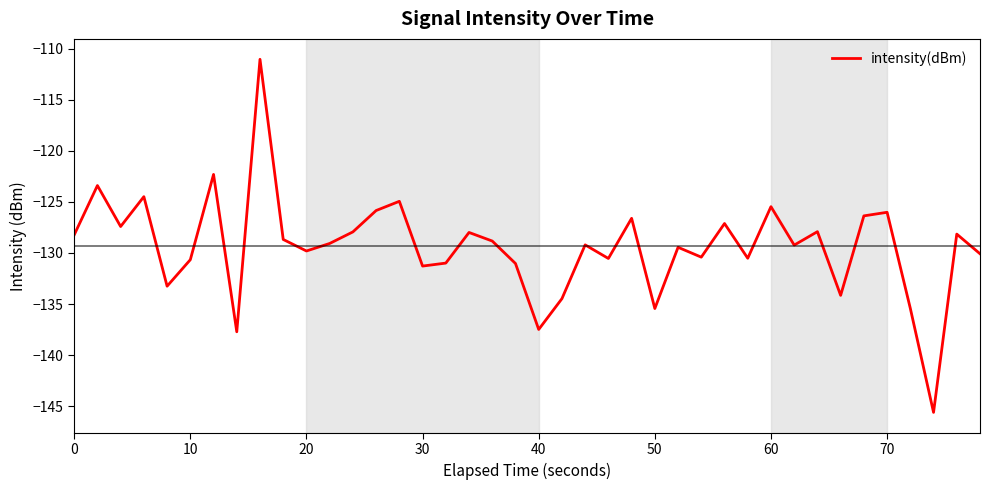

What is the difference between the maximum and minimum values?

34.6